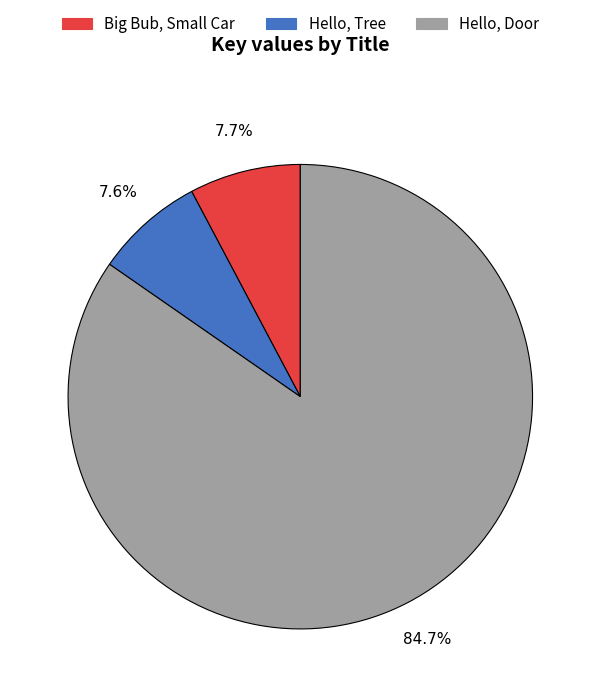

The Hello, Tree slice represents 1% of the pie. True or false?

False